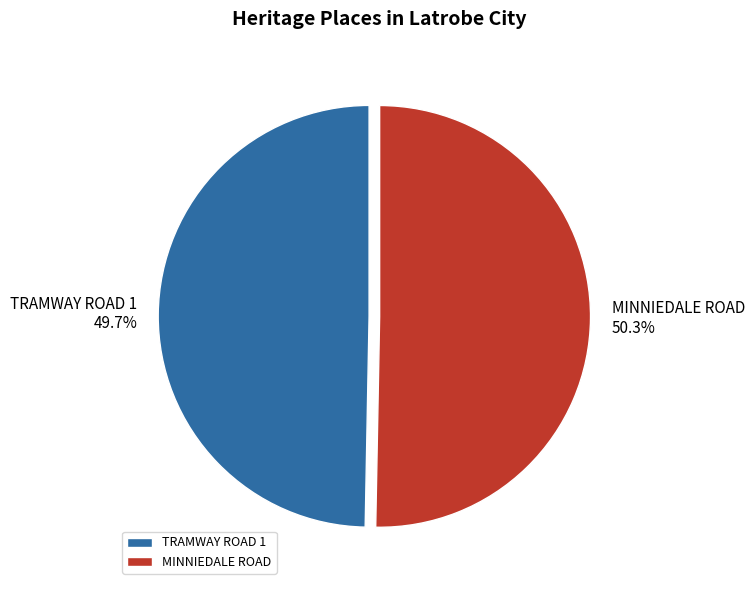

Rank the categories by value from highest to lowest.

MINNIEDALE ROAD, TRAMWAY ROAD 1